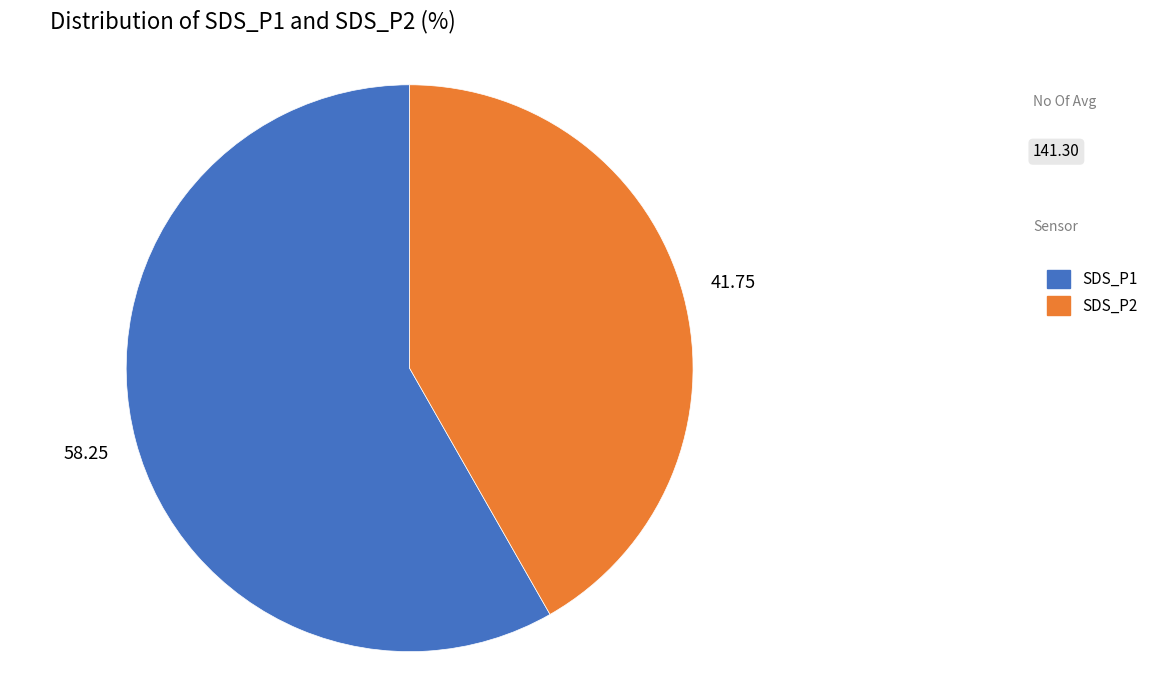

Is the sum of SDS_P2 and SDS_P1 greater than half?

Yes